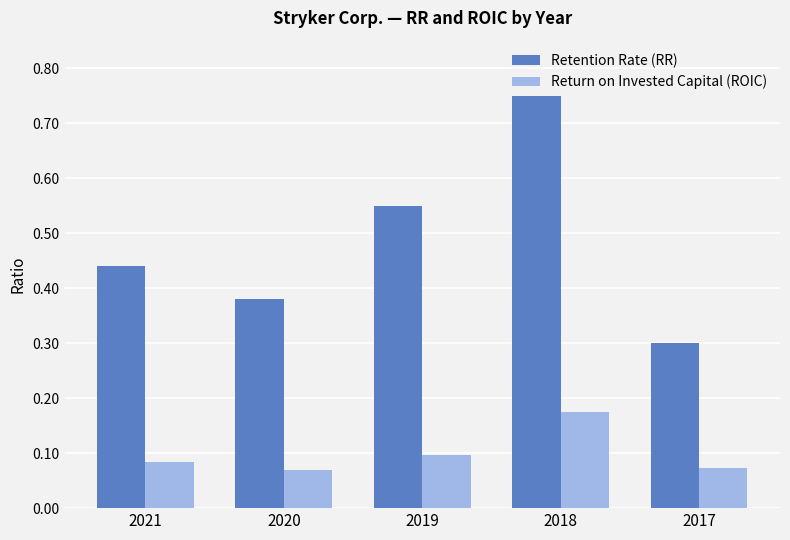

Is the value of Return on Invested Capital (ROIC) at 2018 greater than the value of Retention Rate (RR) at 2019?

No